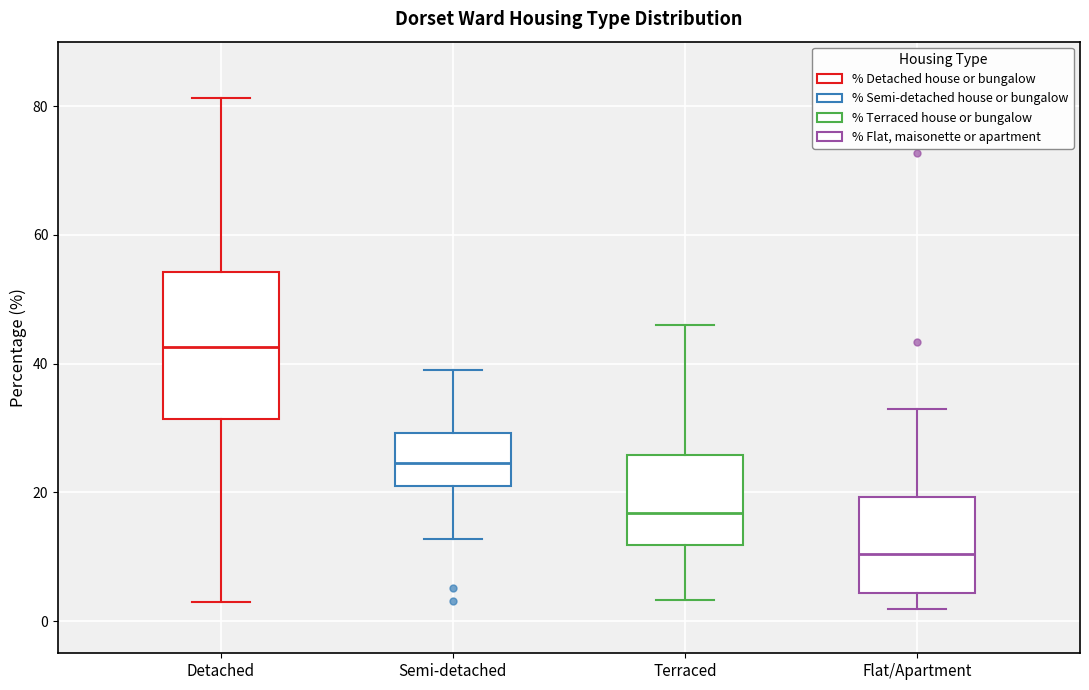

Where does the median line of the box for Semi-detached sit on the y-axis? The values are not printed on the chart, so give them approximately, as read against the axis.

24